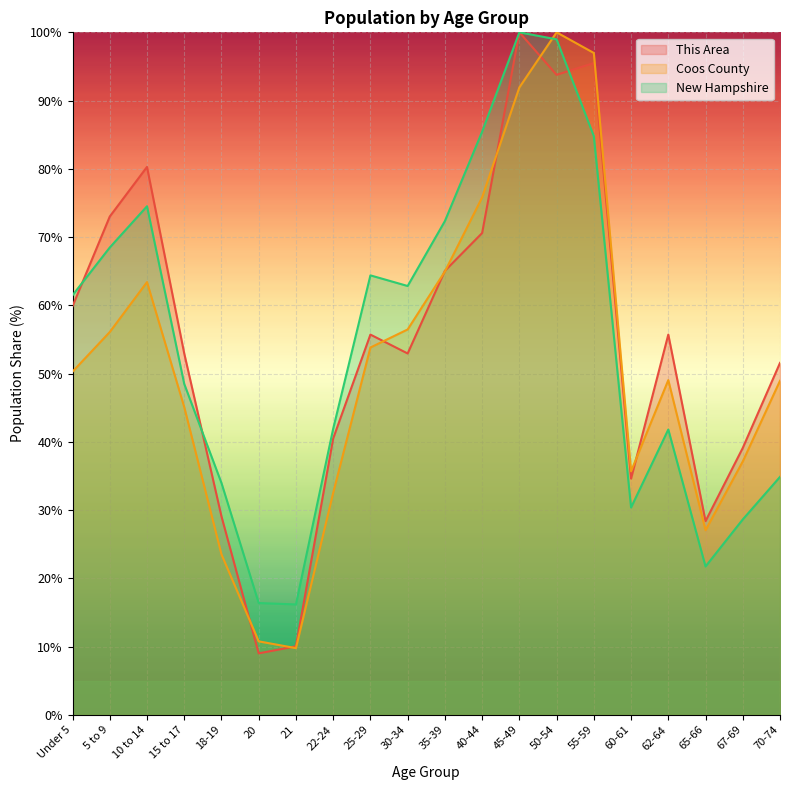

What is the spread (max minus min) of values at 55-59?

12.2